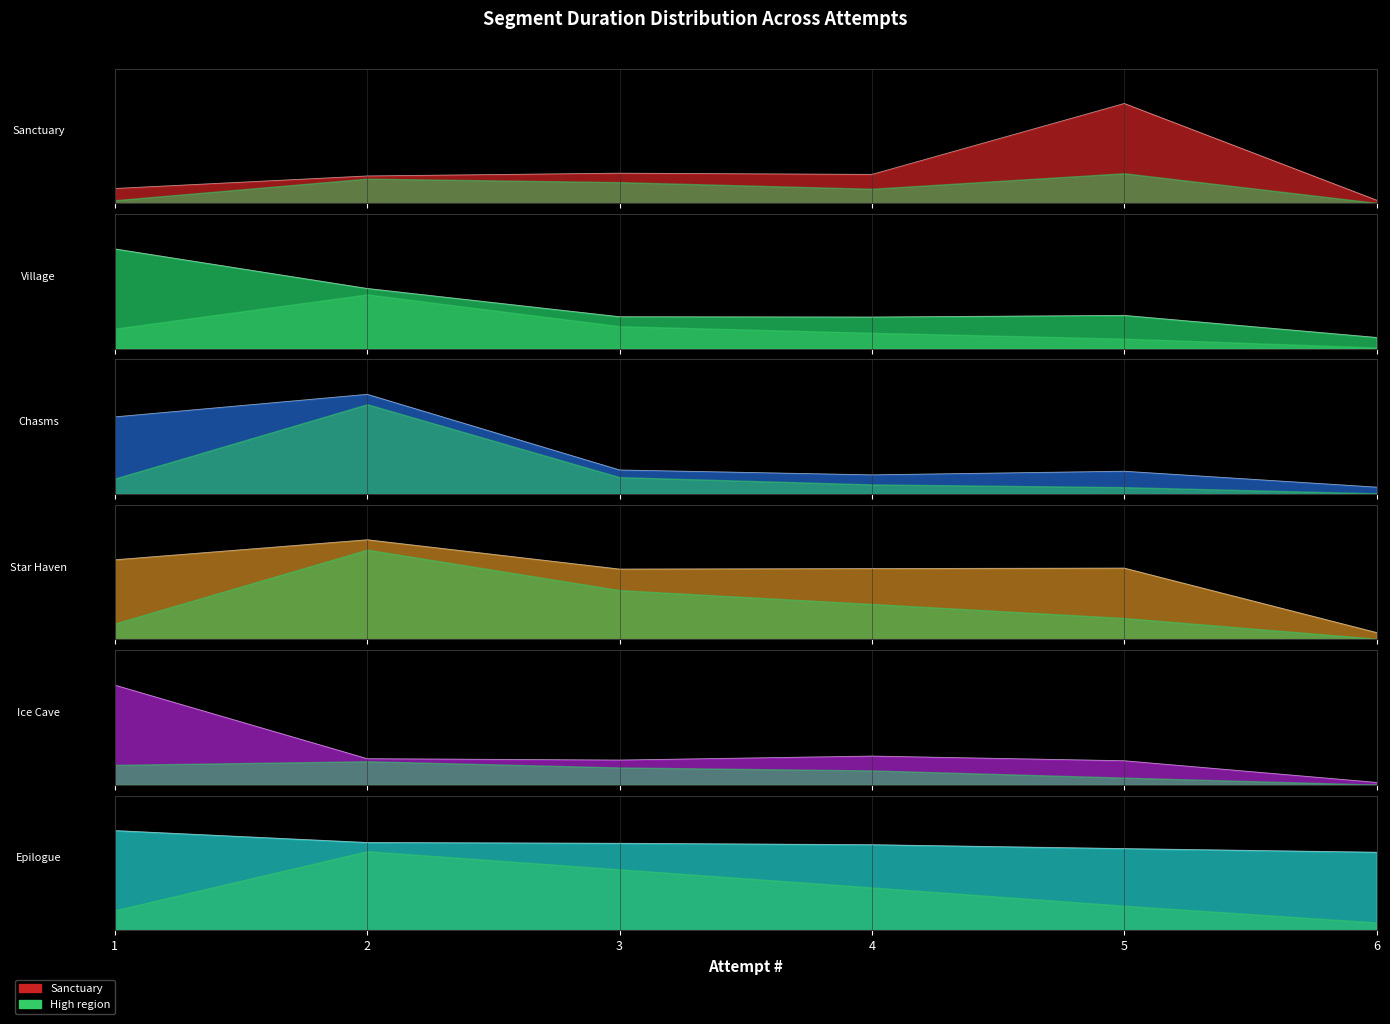

Where do Chasms and Sanctuary first cross each other?

2 and 3